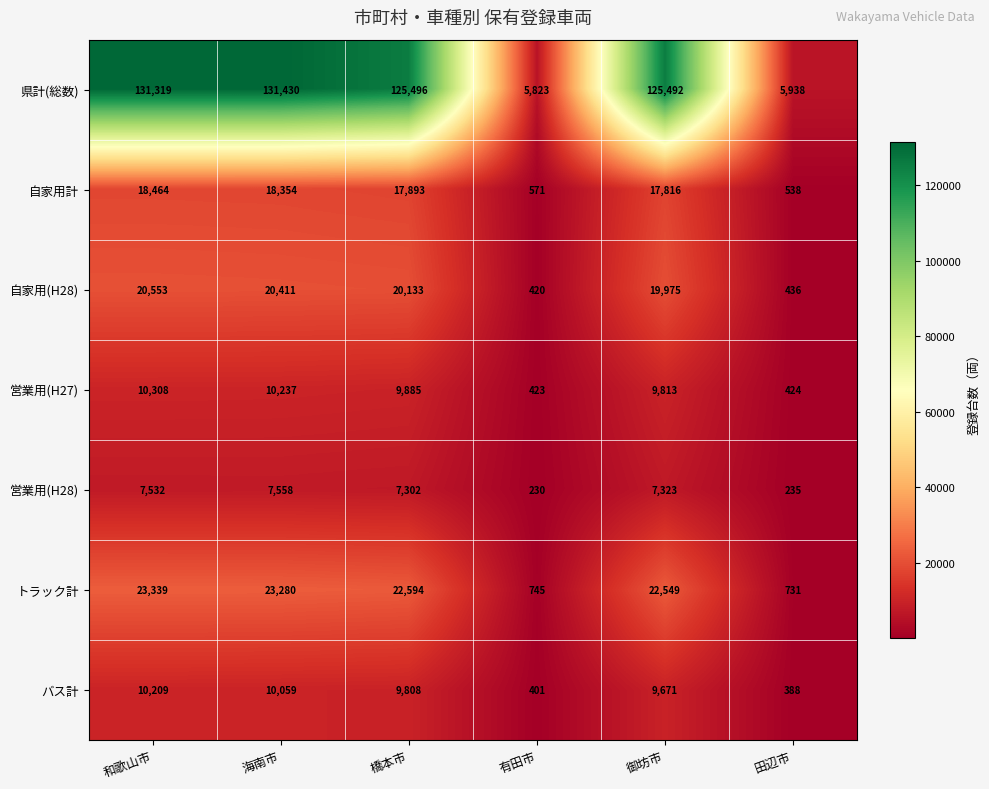

True or false: トラック計 has a value of 23339 at 和歌山市.

True